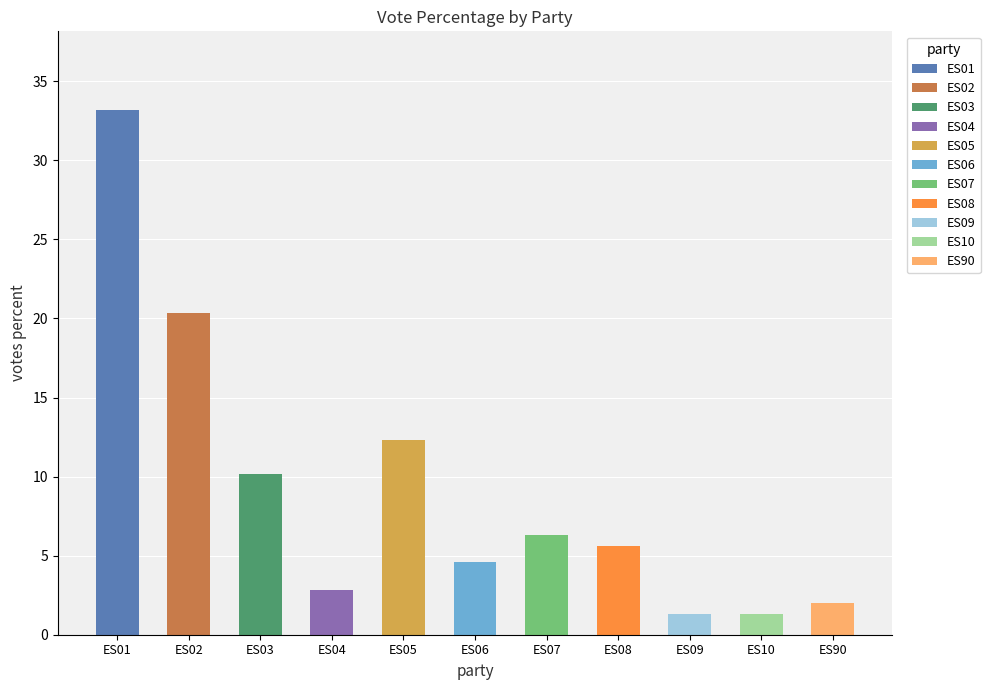

Is it true that the value at ES05 is 22.0?

False